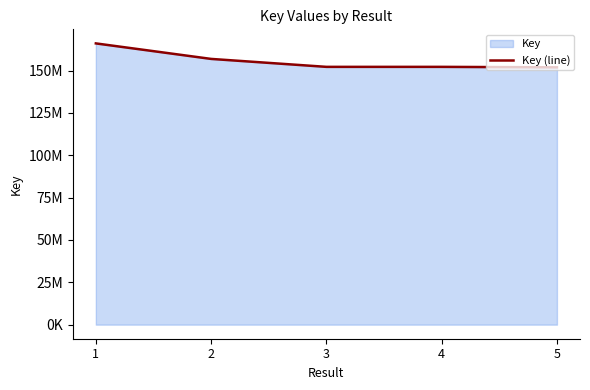

What is the average value?

155870199